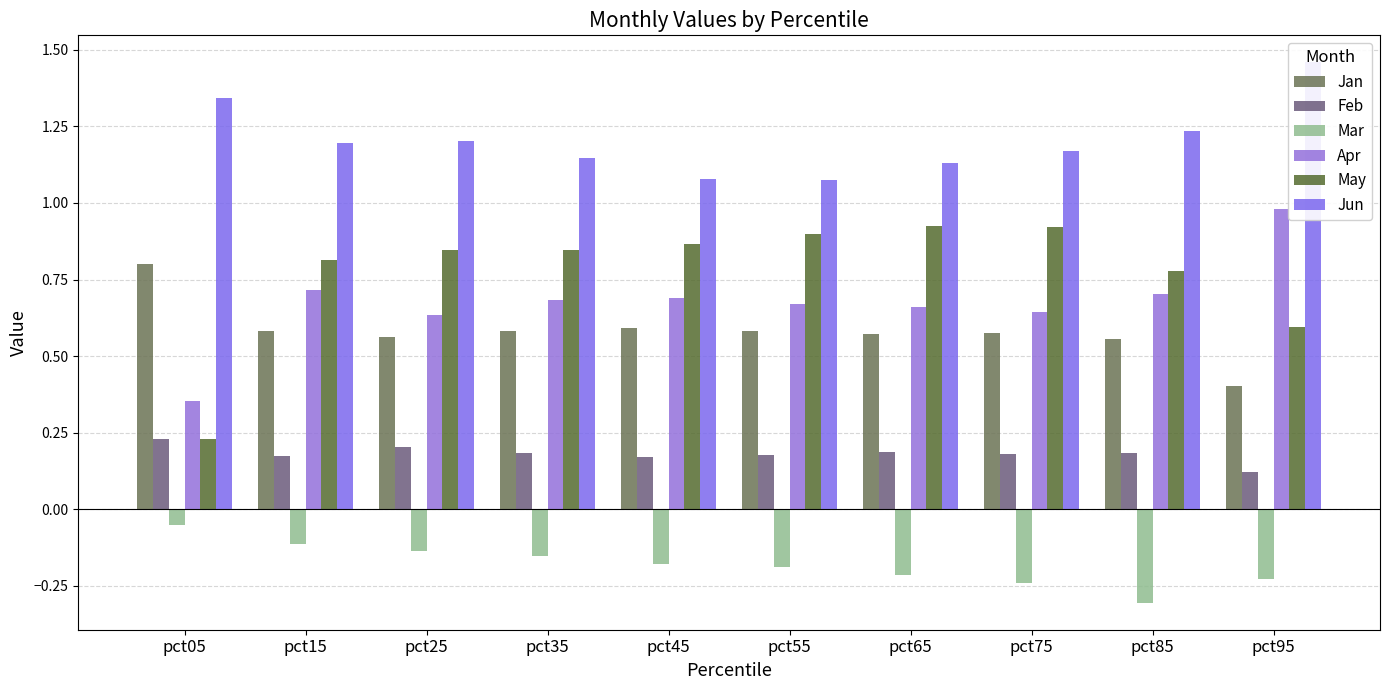

What is the value of the Feb bar at the 7th from the left?

0.2